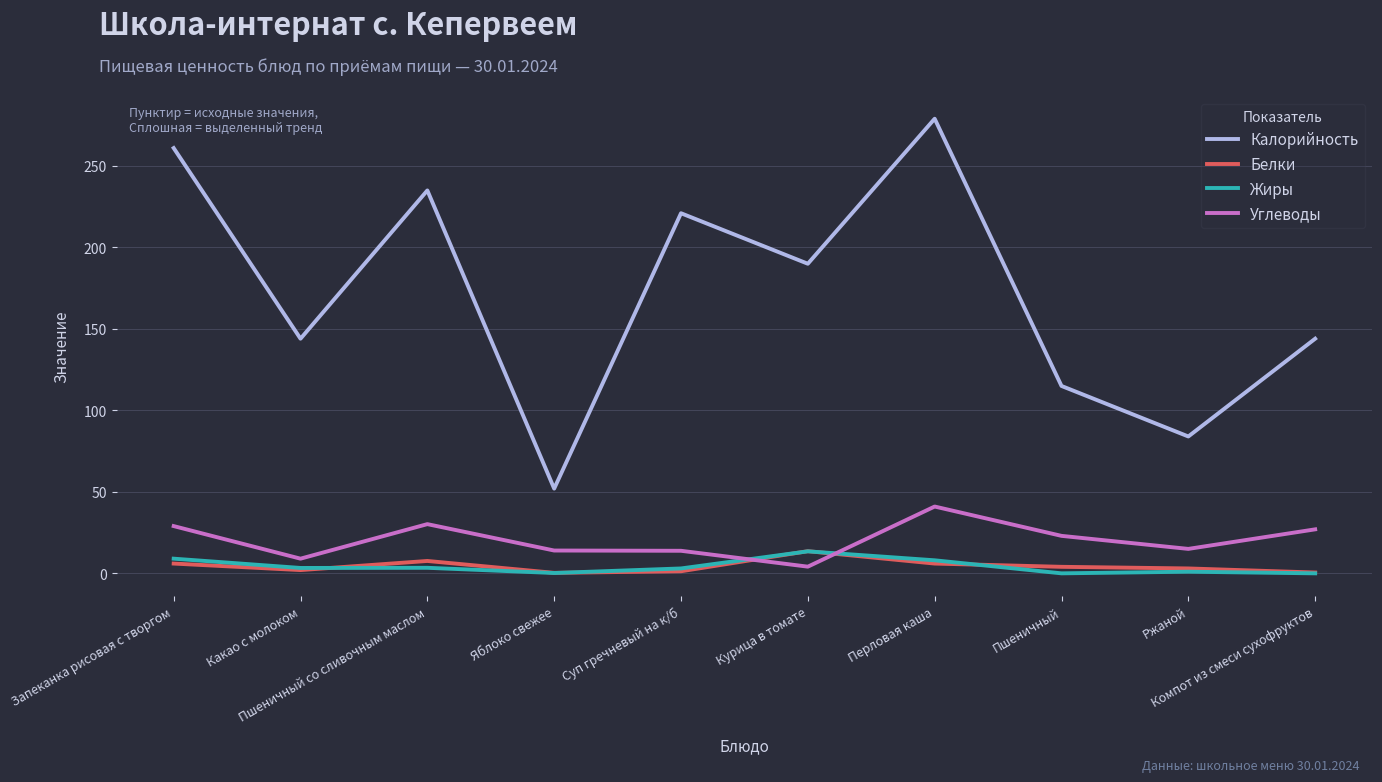

Which series ends up on top after the final intersection of Углеводы and Белки?

Углеводы